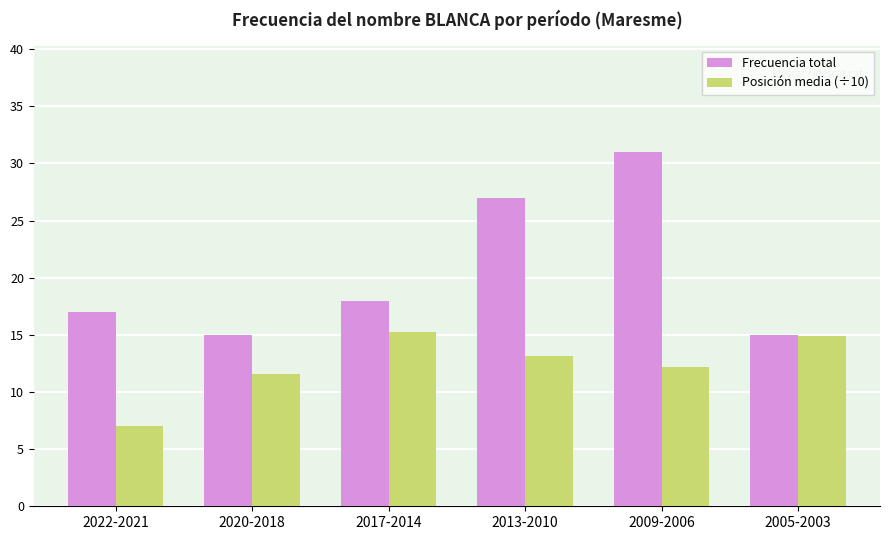

What is the value of the Frecuencia total bar at the 6th from the left?

15.0